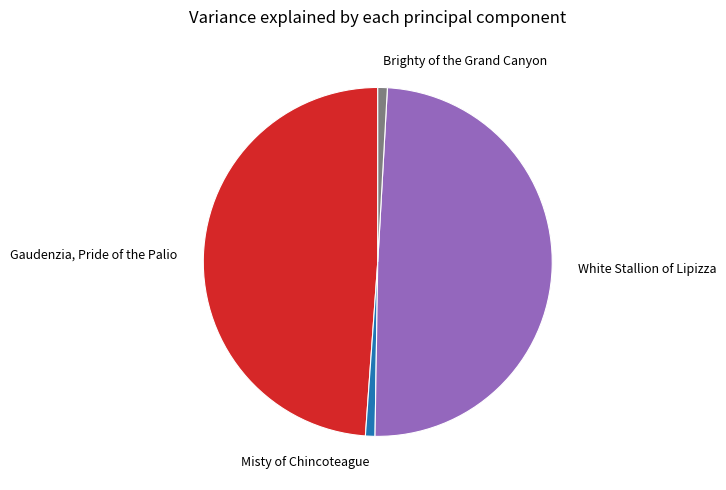

Does any single category account for the majority?

No